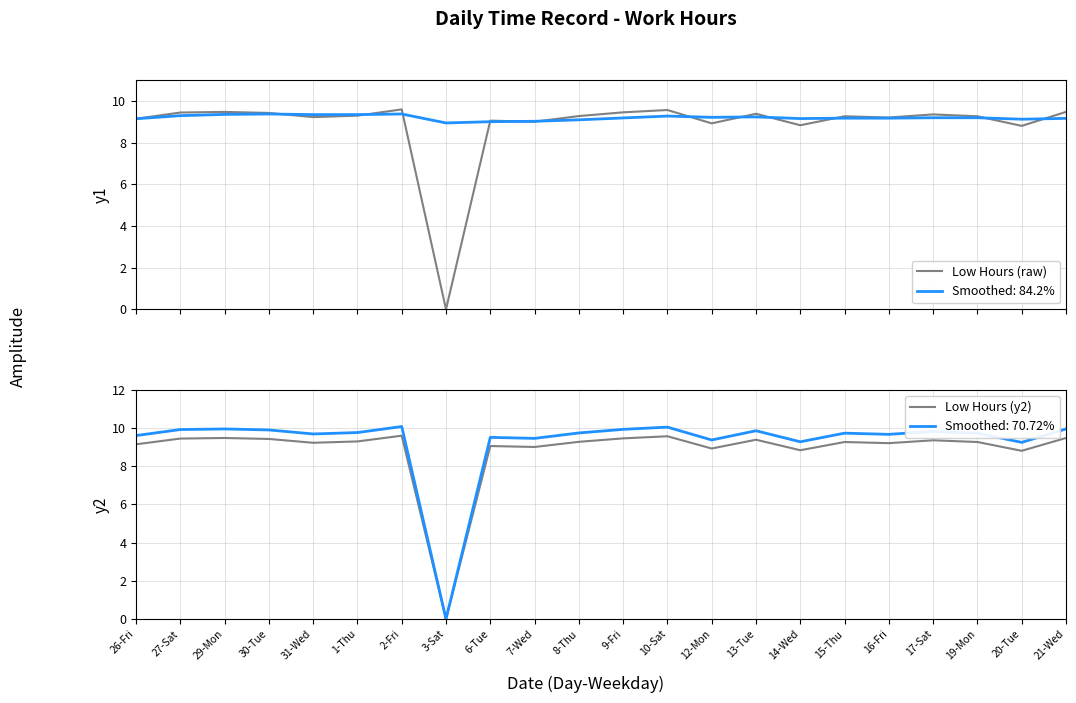

True or false: Low Hours (raw) and Low Hours (y2) intersect in this chart.

False